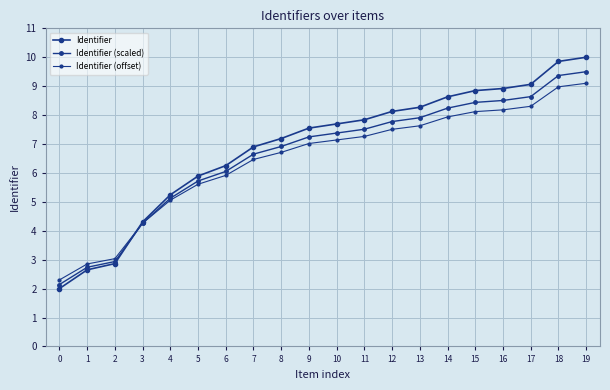

How many categories are shown in the chart?

20